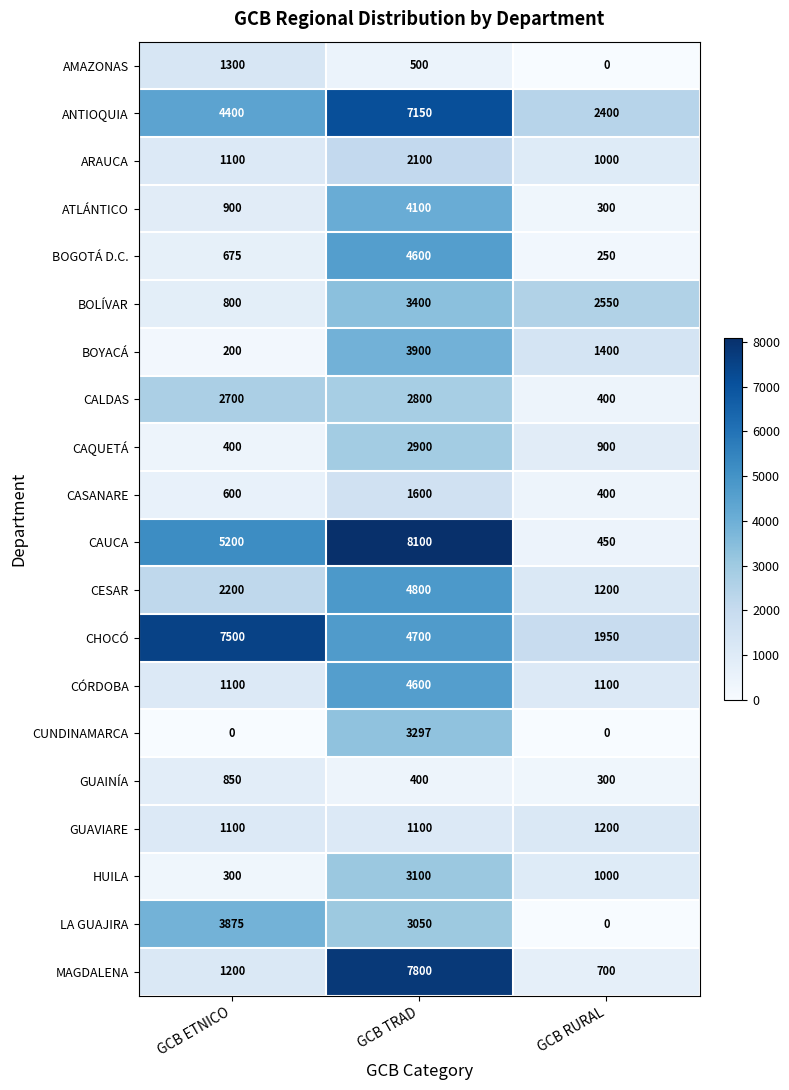

At which label is AMAZONAS closest to 650?

GCB TRAD